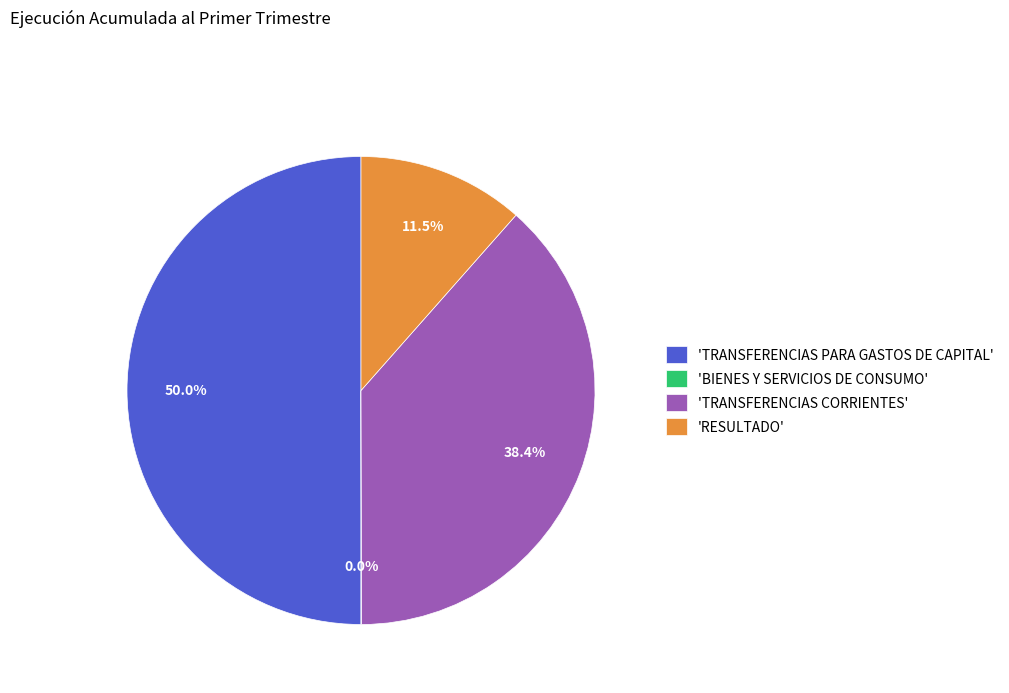

What is the largest slice in the pie chart?

'TRANSFERENCIAS PARA GASTOS DE CAPITAL'